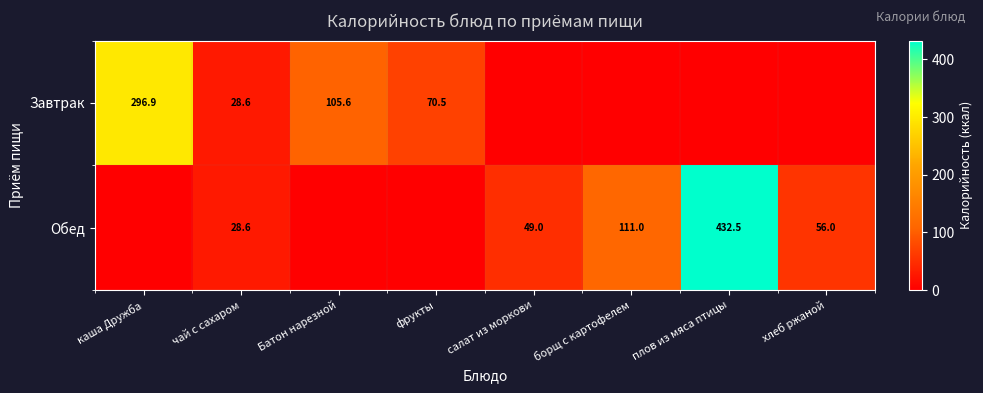

True or false: Обед has a value of 51.2 at чай с сахаром.

False